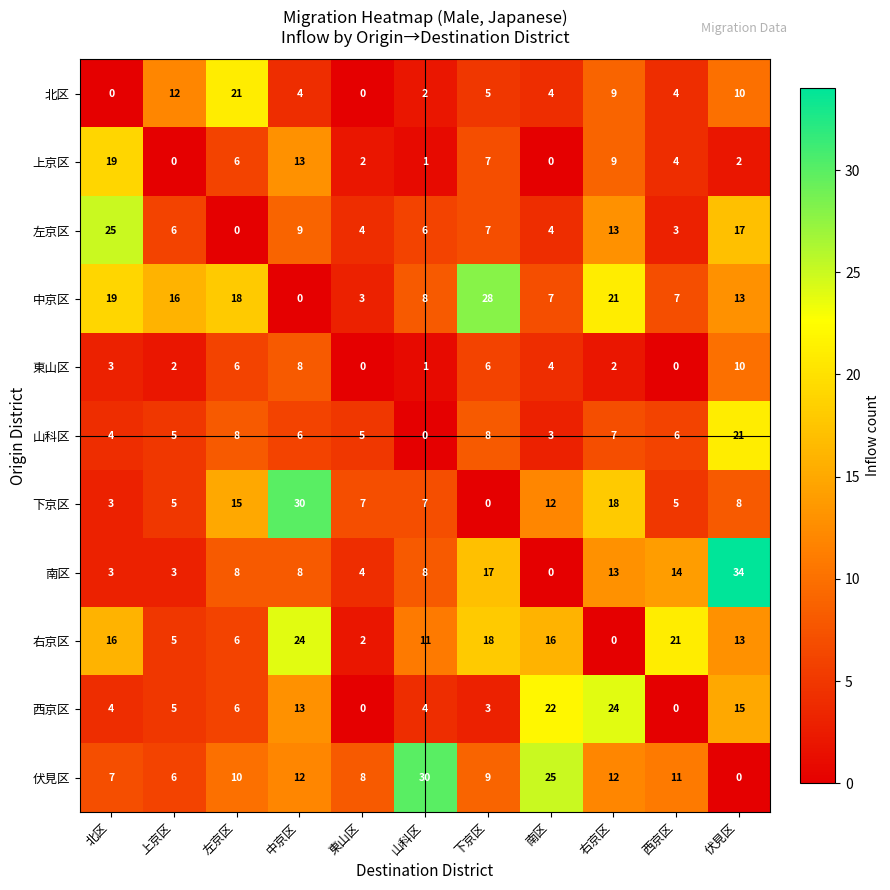

Where is 南区 nearest to the value 17?

下京区